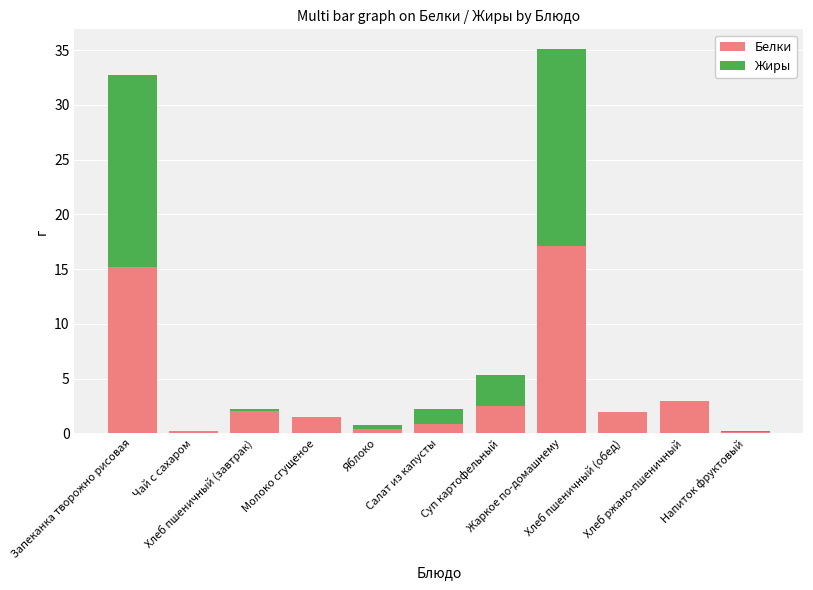

What is the highest value of the Белки series?

17.1